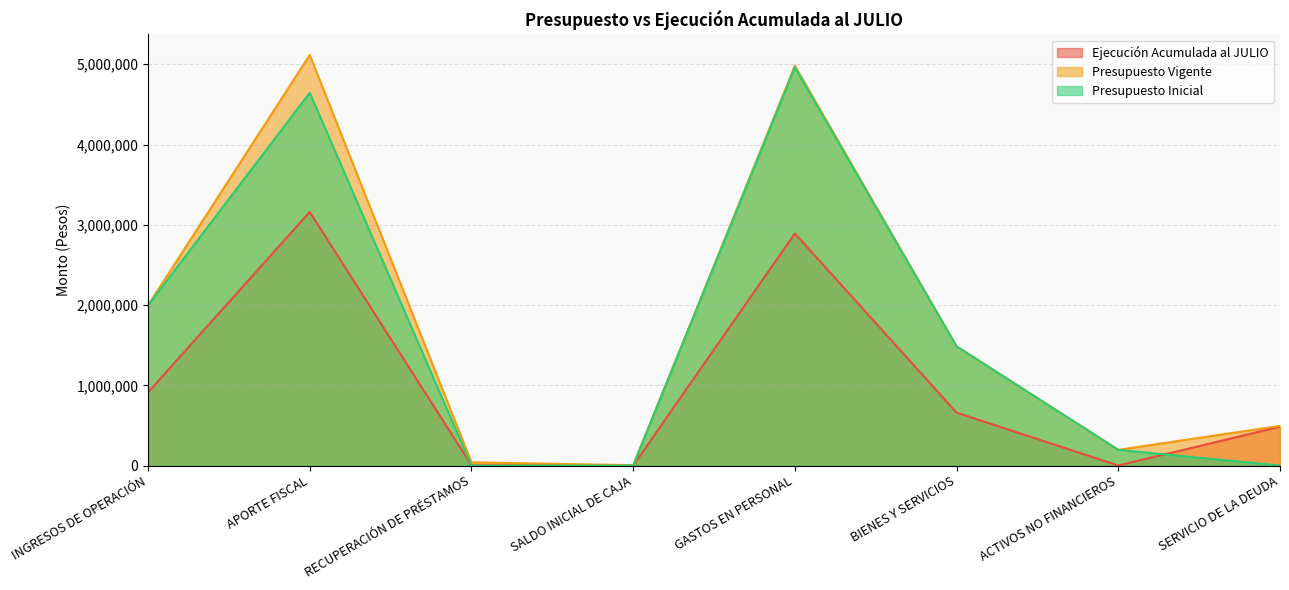

What is the difference between the maximum and minimum values in the Presupuesto Inicial series?

4960512